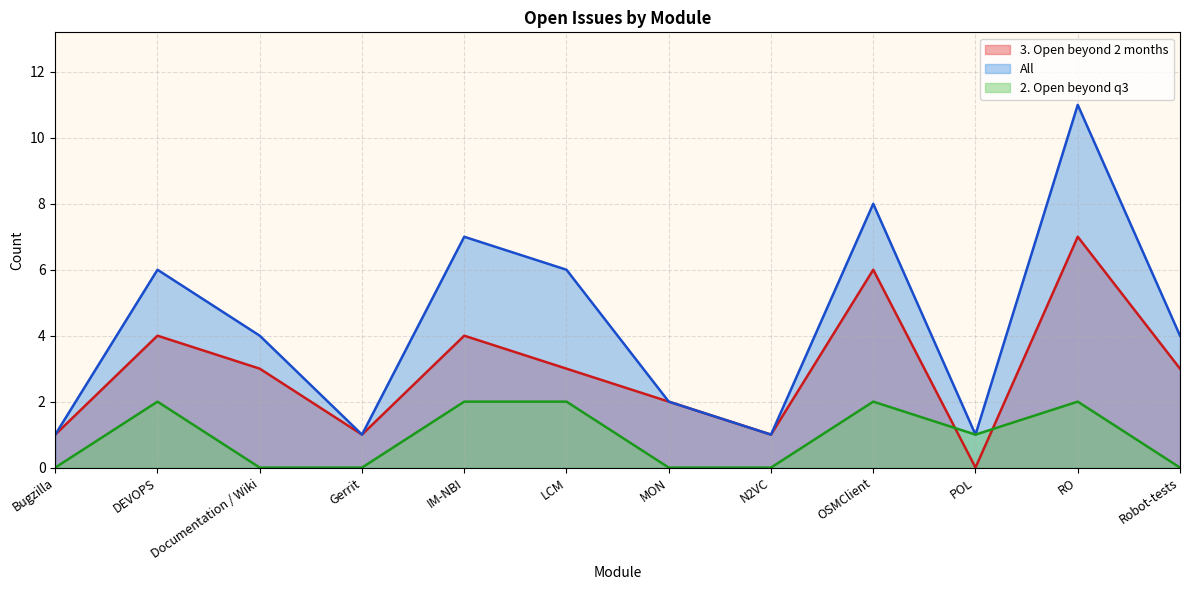

Does the chart have visible grid lines?

Yes